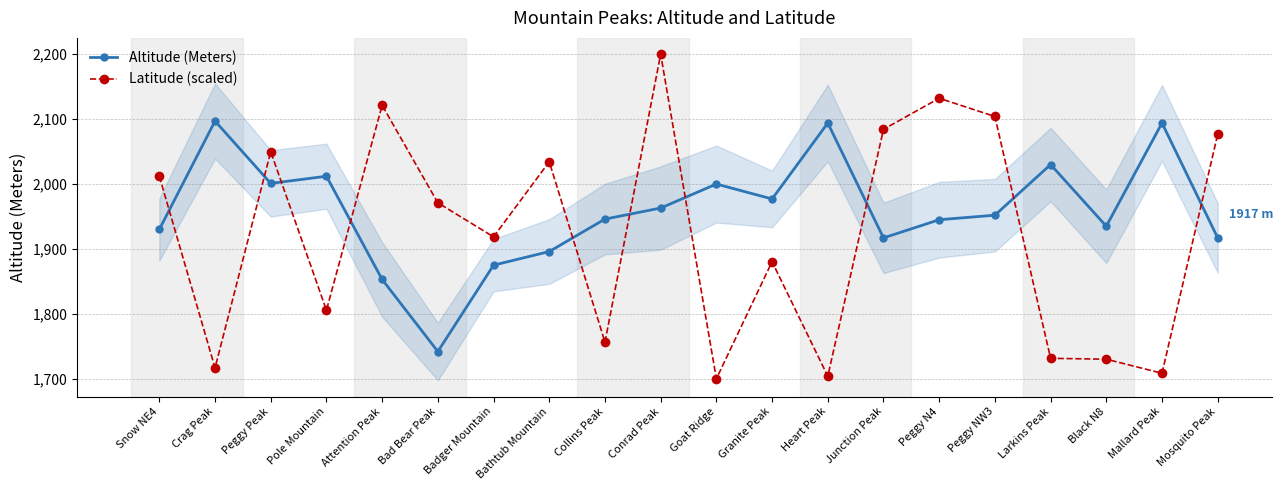

What is the difference between the maximum and minimum values in the Latitude (scaled) series?

500.0